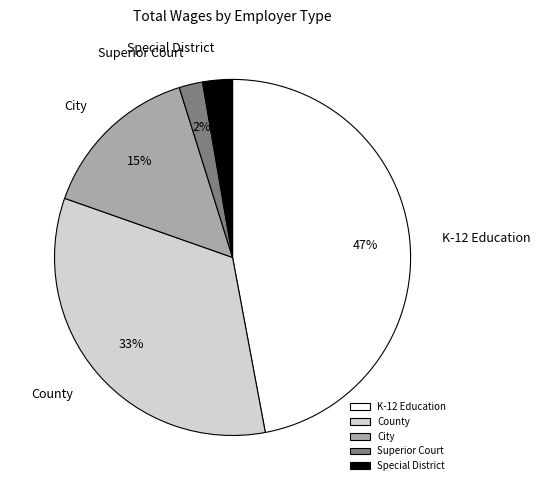

To the nearest percent, what is the difference between the City and Special District slice percentages?

12%